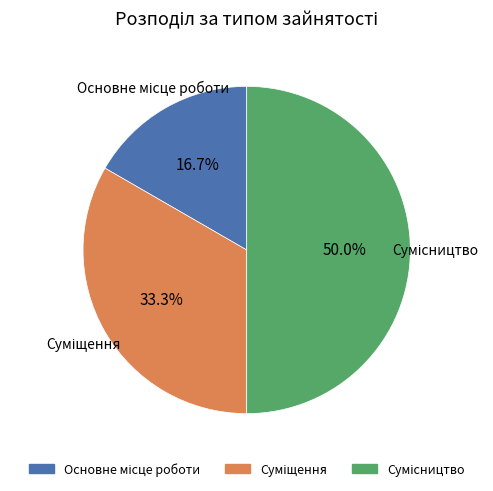

Which has a higher value, Сумісництво or Суміщення?

Сумісництво